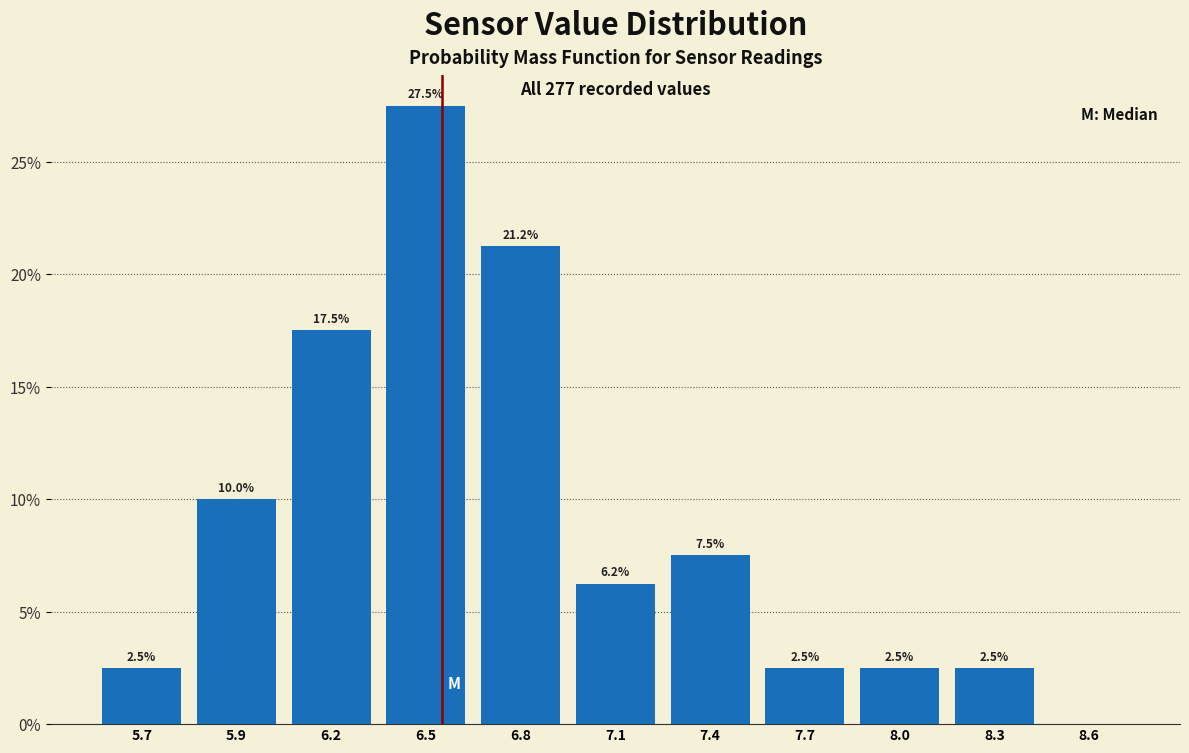

Read the value at 8.3.

2.5